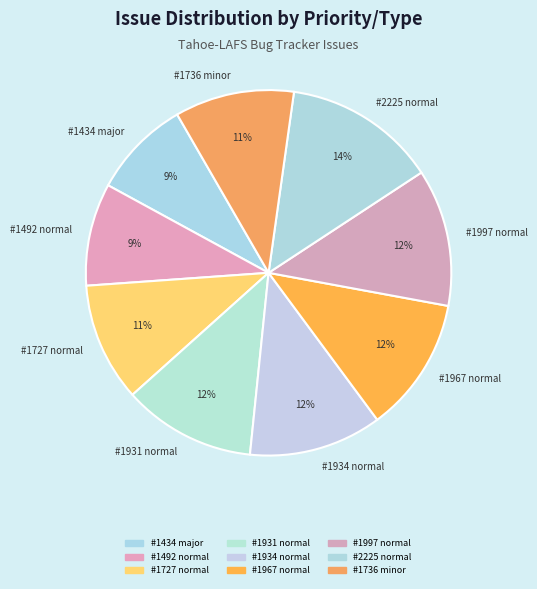

What is the largest slice in the pie chart?

#2225 normal